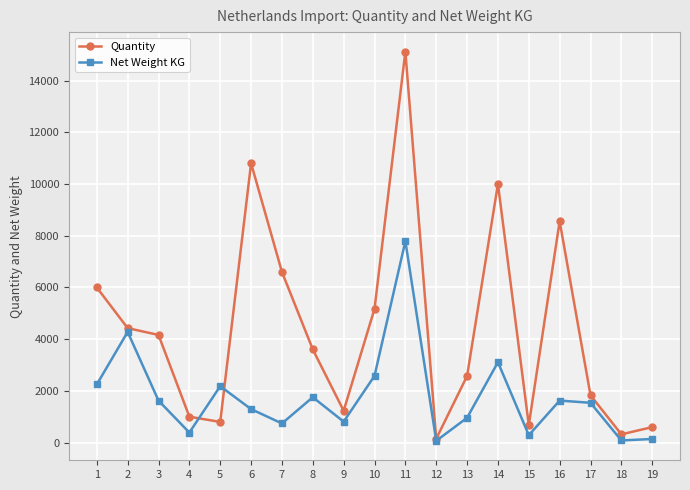

At which category is the sum across all series the highest?

11